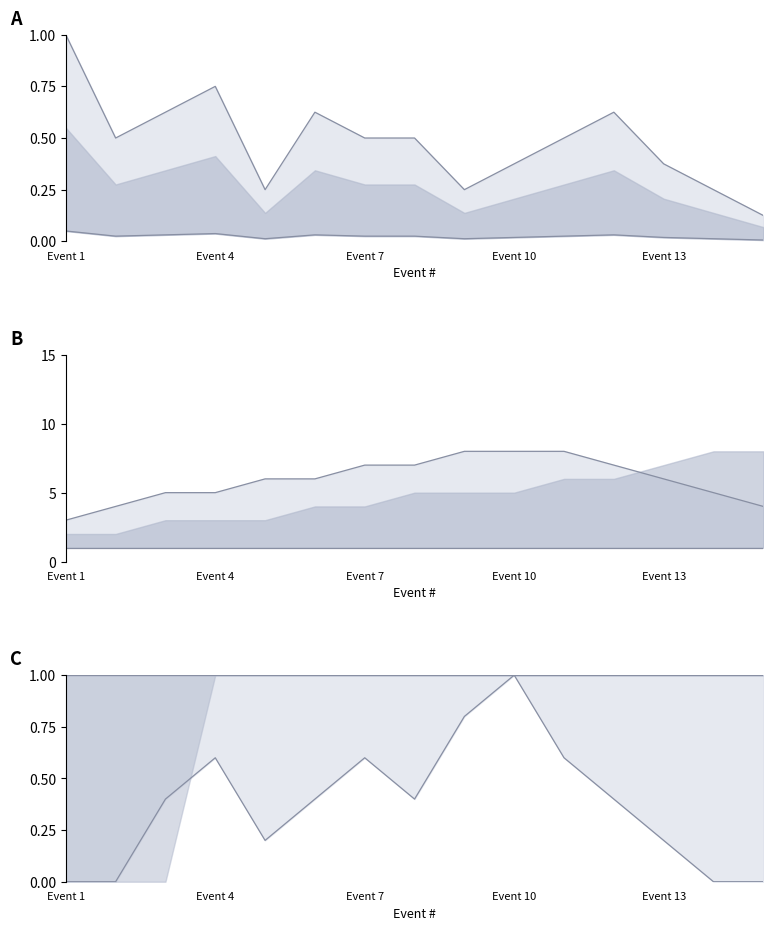

True or false: heat upper has more than 2 points higher than both neighbors.

True